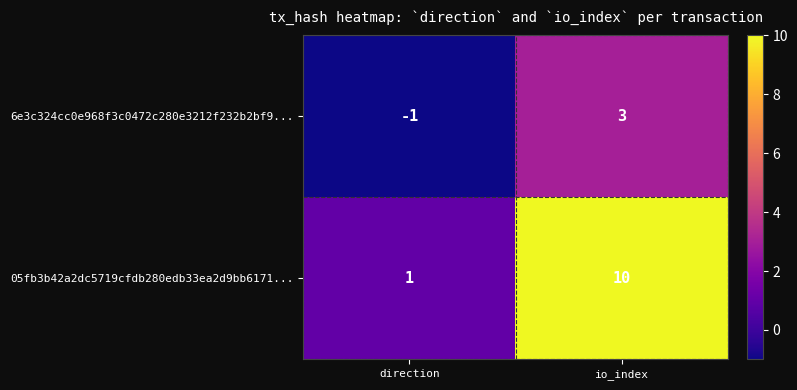

What is the difference between the maximum and minimum values in the 05fb3b42a2dc5719cfdb280edb33ea2d9bb6171... series?

9